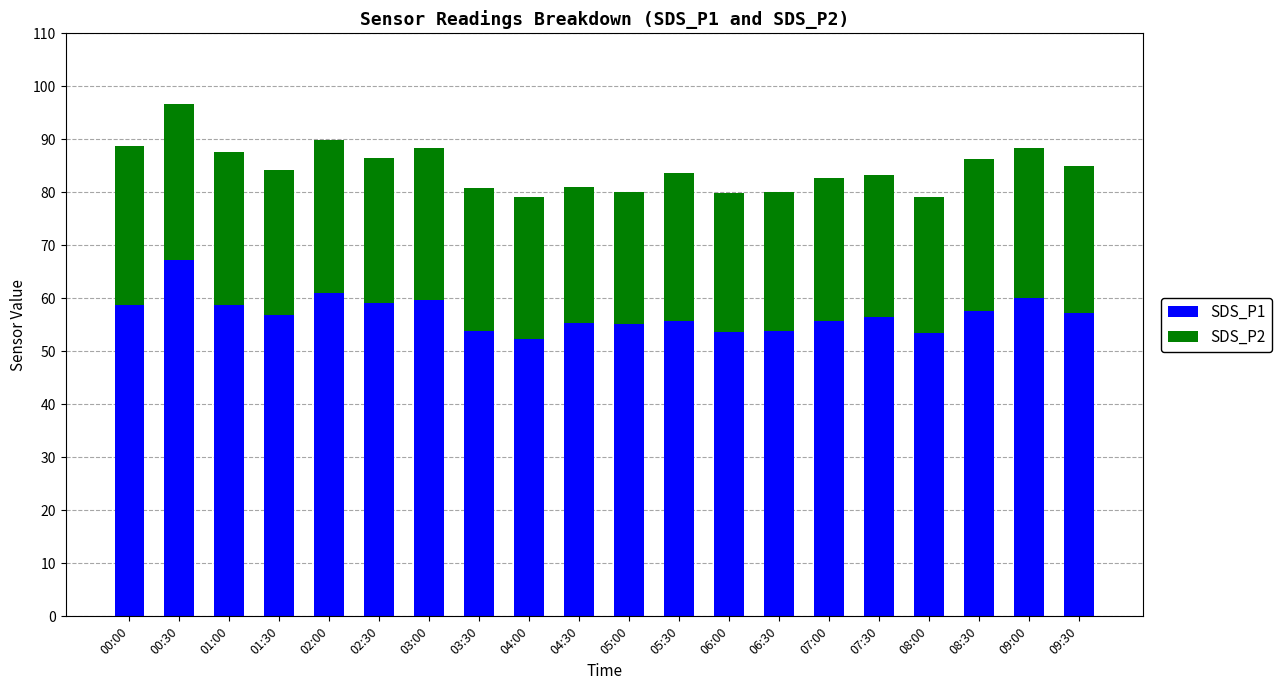

What is the difference between the SDS_P1 values at 09:30 and 03:00?

2.4